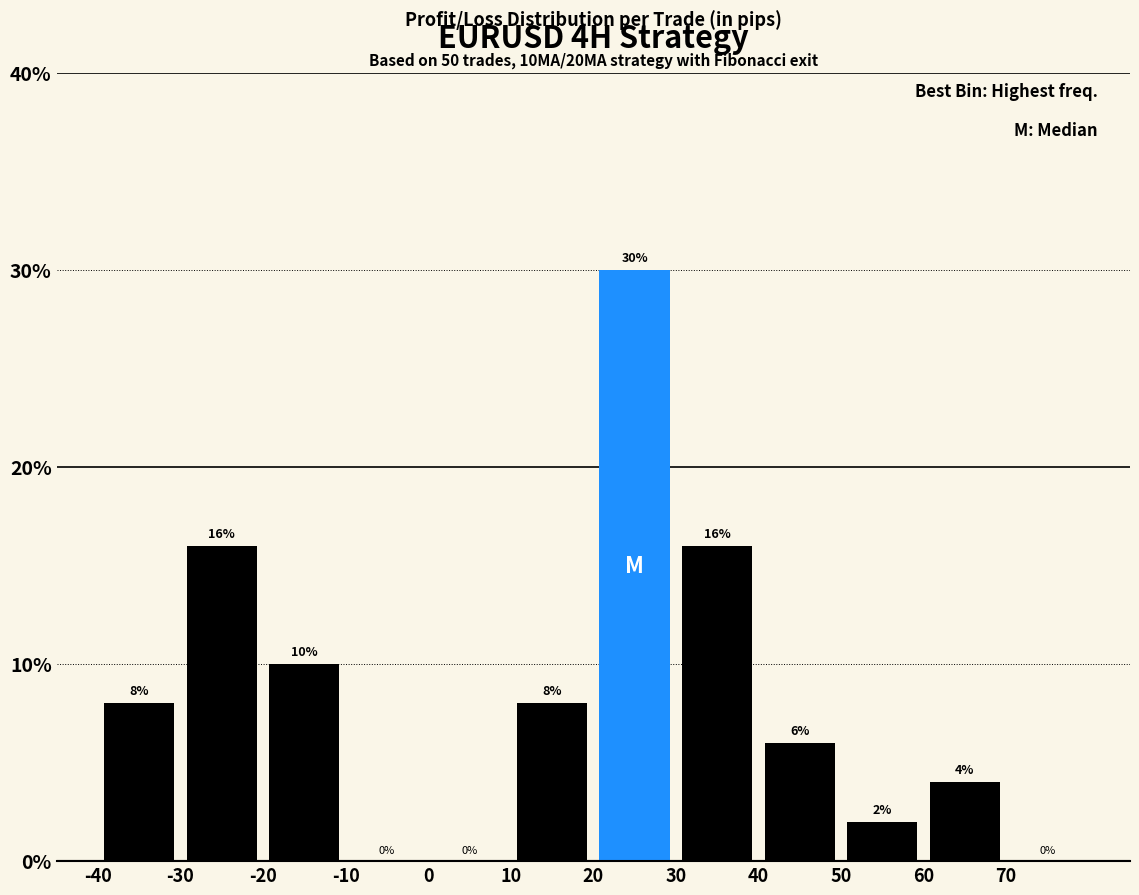

Which range on the x-axis has the tallest bar?

20 to 30